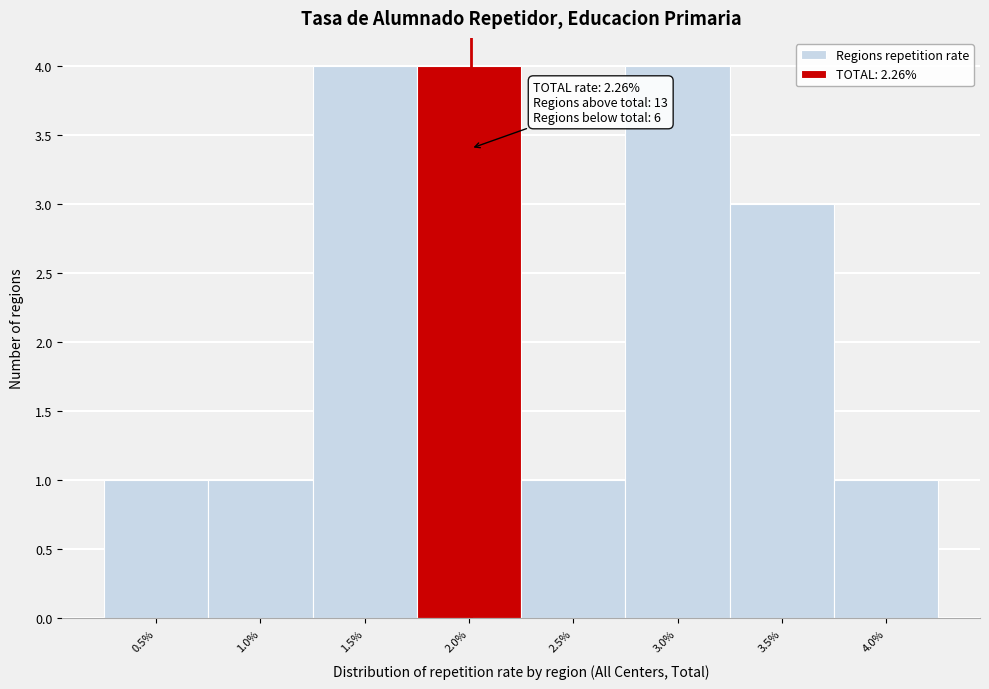

Reading left to right, extract all data points from this chart.

0.5%=1	1.0%=1	1.5%=4	2.0%=4	2.5%=1	3.0%=4	3.5%=3	4.0%=1